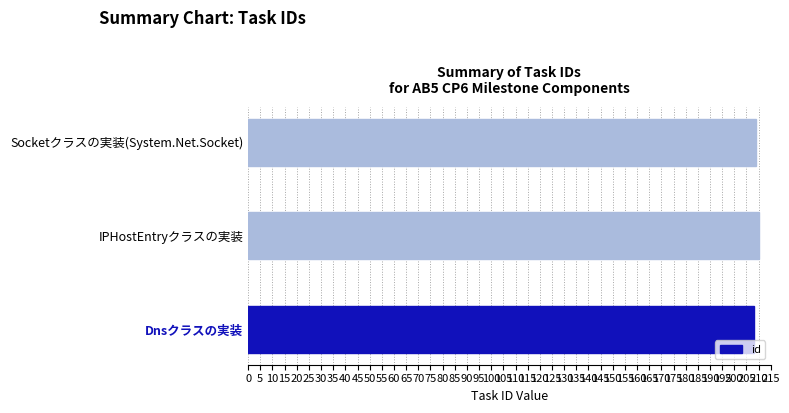

How many data points are less than 209?

1